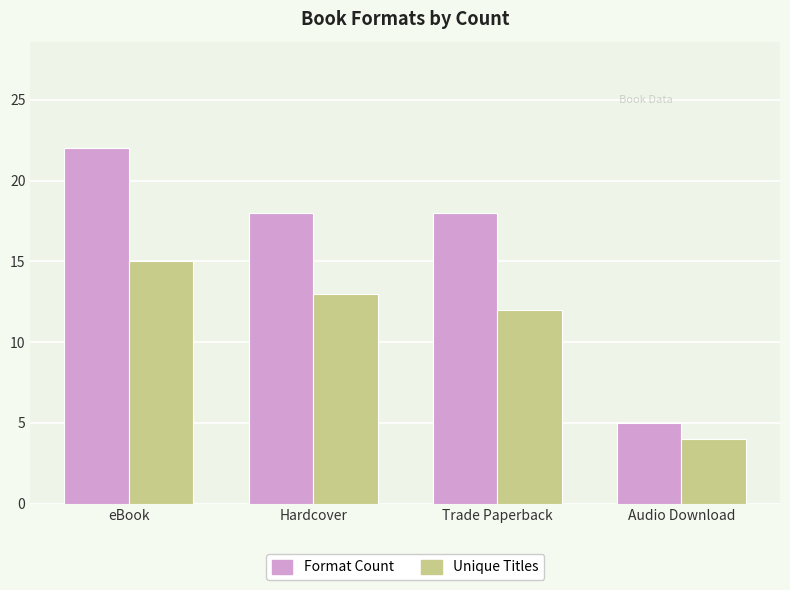

The Unique Titles series shows 16 at Trade Paperback. True or false?

False